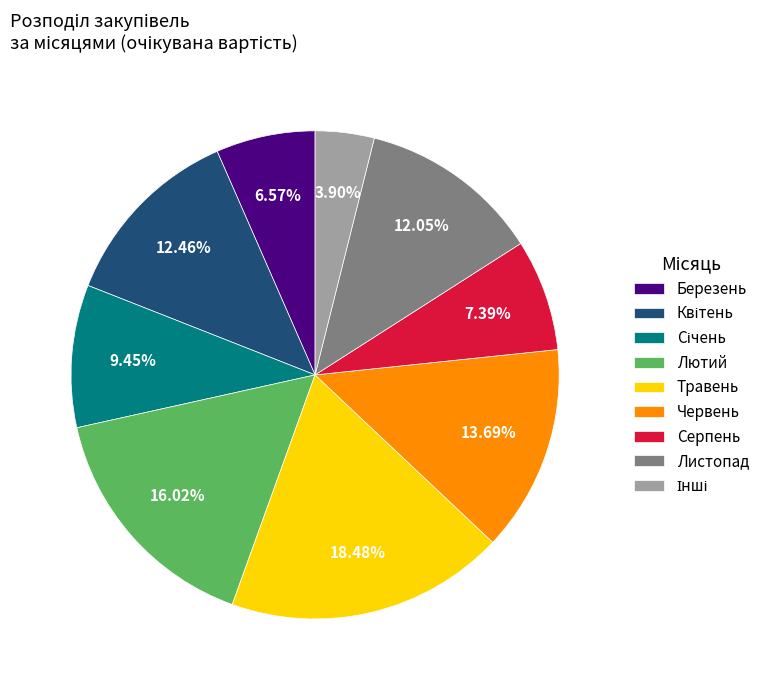

Is there a majority slice in this chart?

No